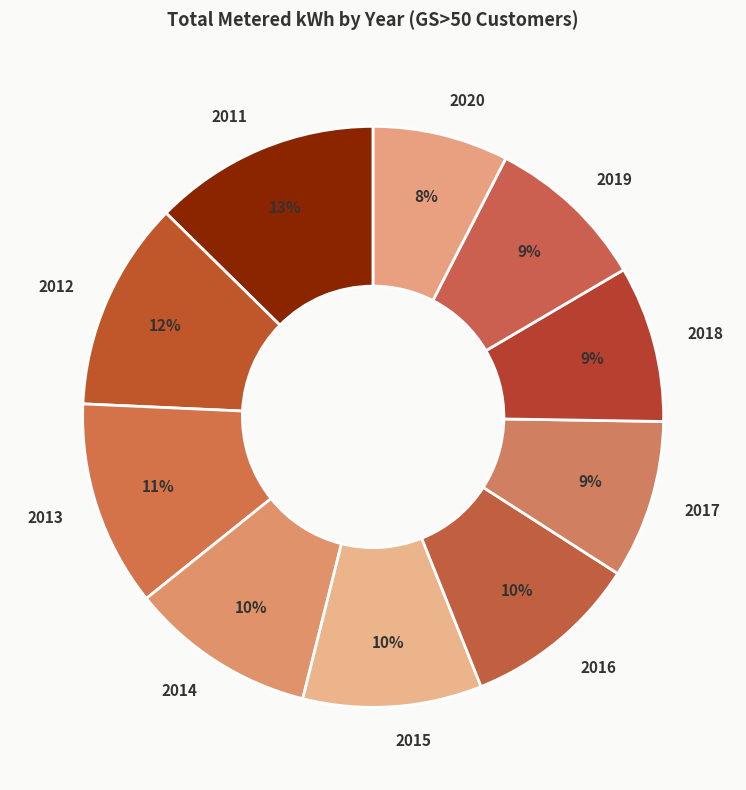

True or false: 2012 accounts for 1% of the total.

False